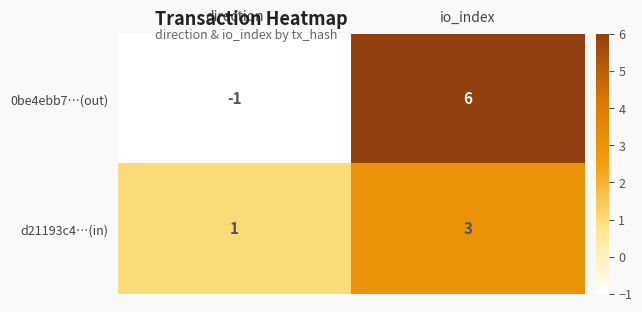

Which series changed the most between direction and io_index?

0be4ebb7…(out)